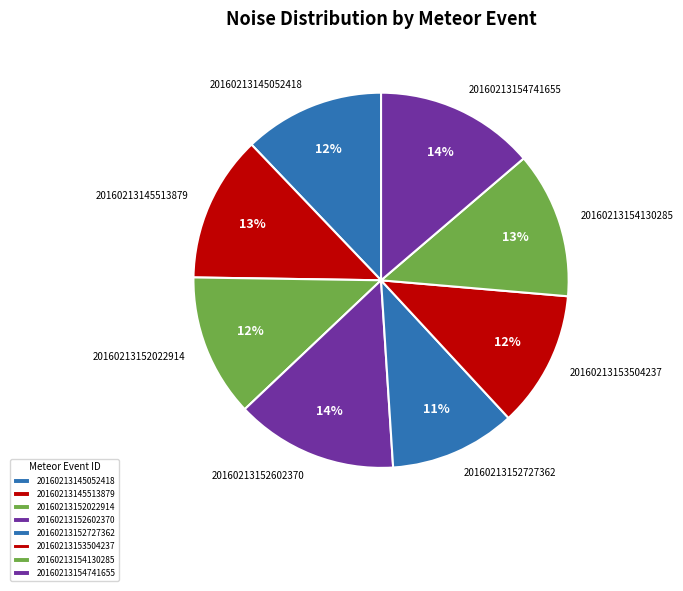

What percentage is the 20160213145052418 slice, to the nearest percent?

12%